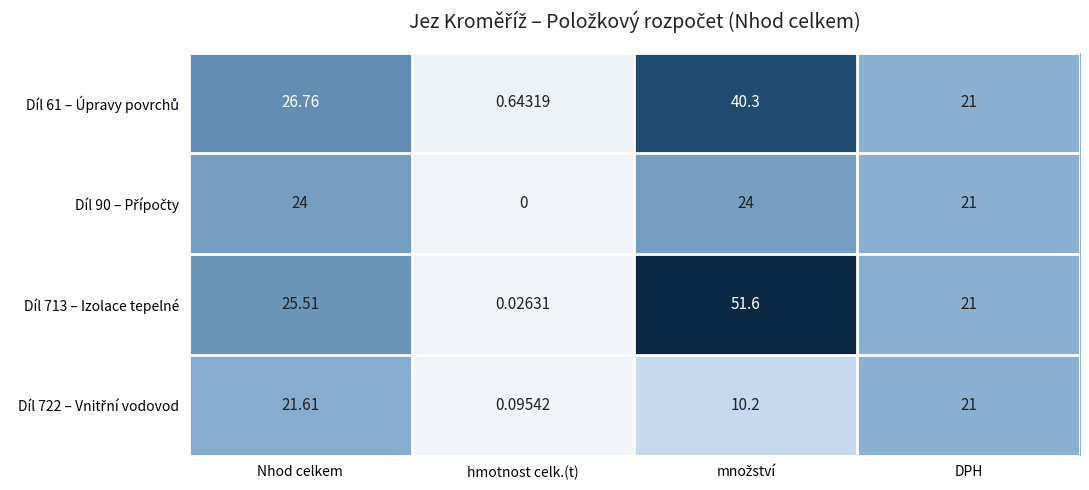

At which label does Díl 713 – Izolace tepelné reach its minimum?

hmotnost celk.(t)